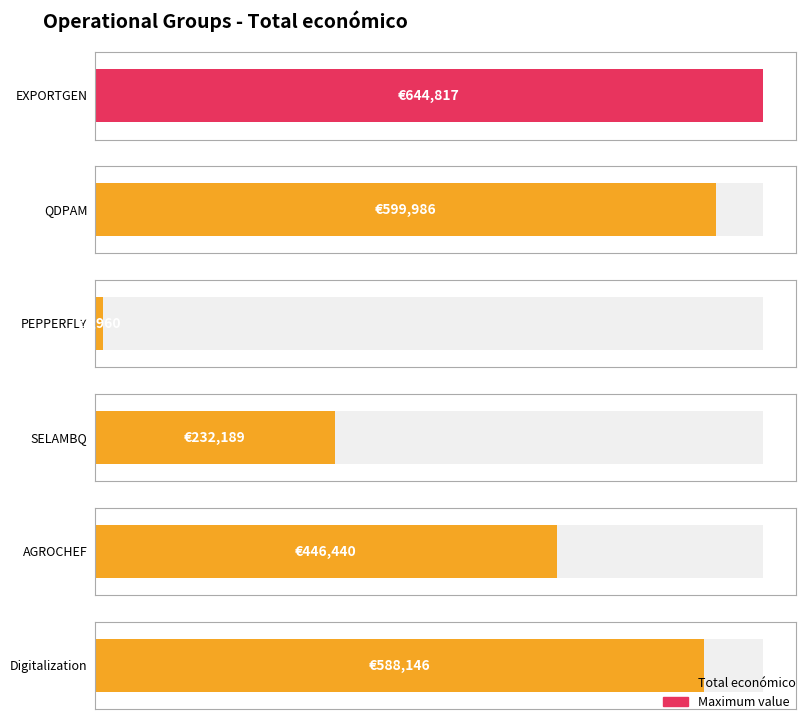

What is the sum of the values at PEPPERFLY and SELAMBQ?

240149